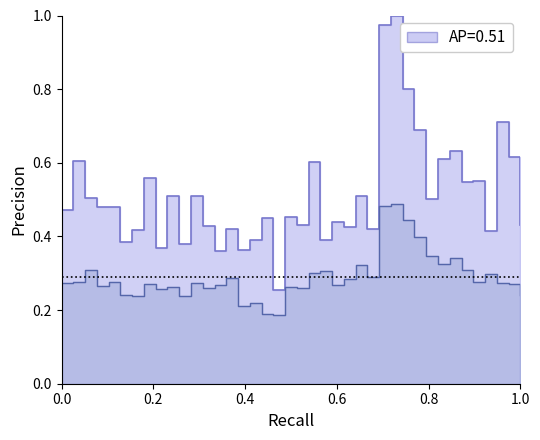

Which series has the largest range (max minus min)?

P1